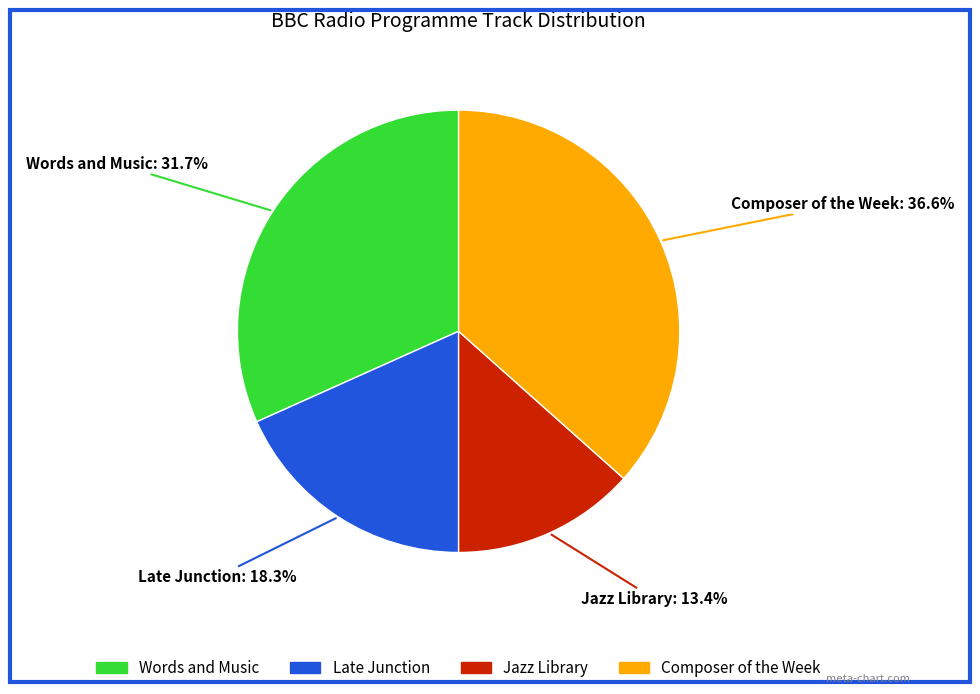

What percentage is the Words and Music slice, to the nearest percent?

32%